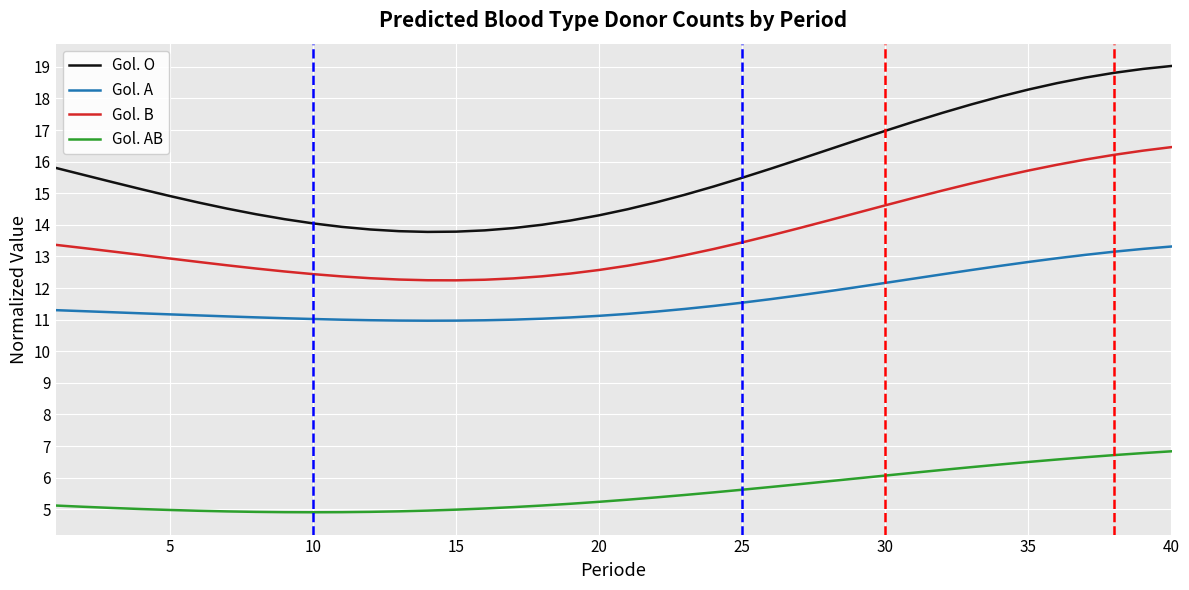

What is the difference between the maximum and minimum values in the Gol. AB series?

1.9